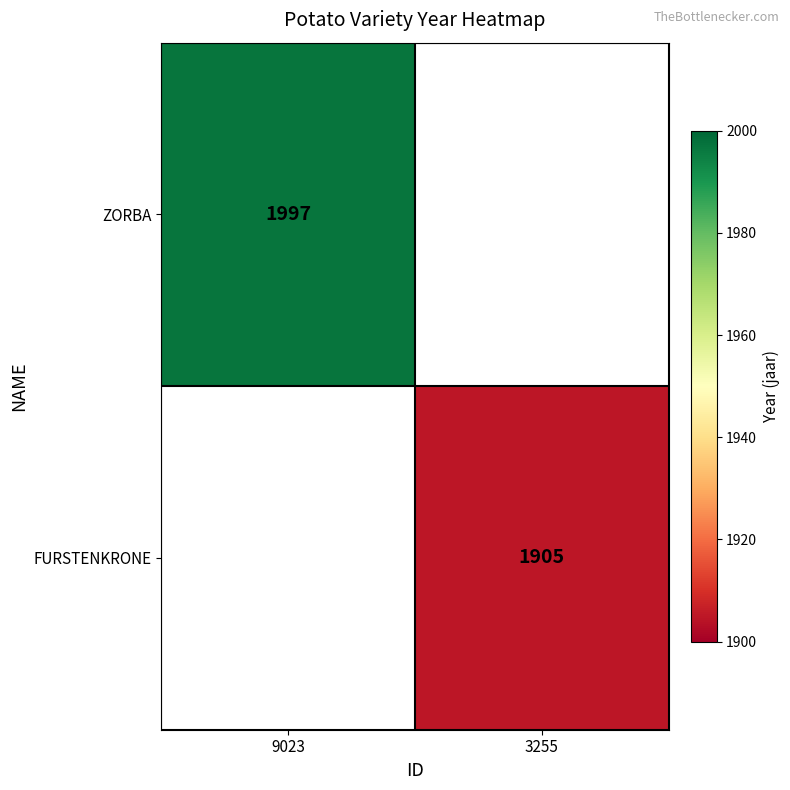

Is it true that FURSTENKRONE equals 1905 at 3255?

True